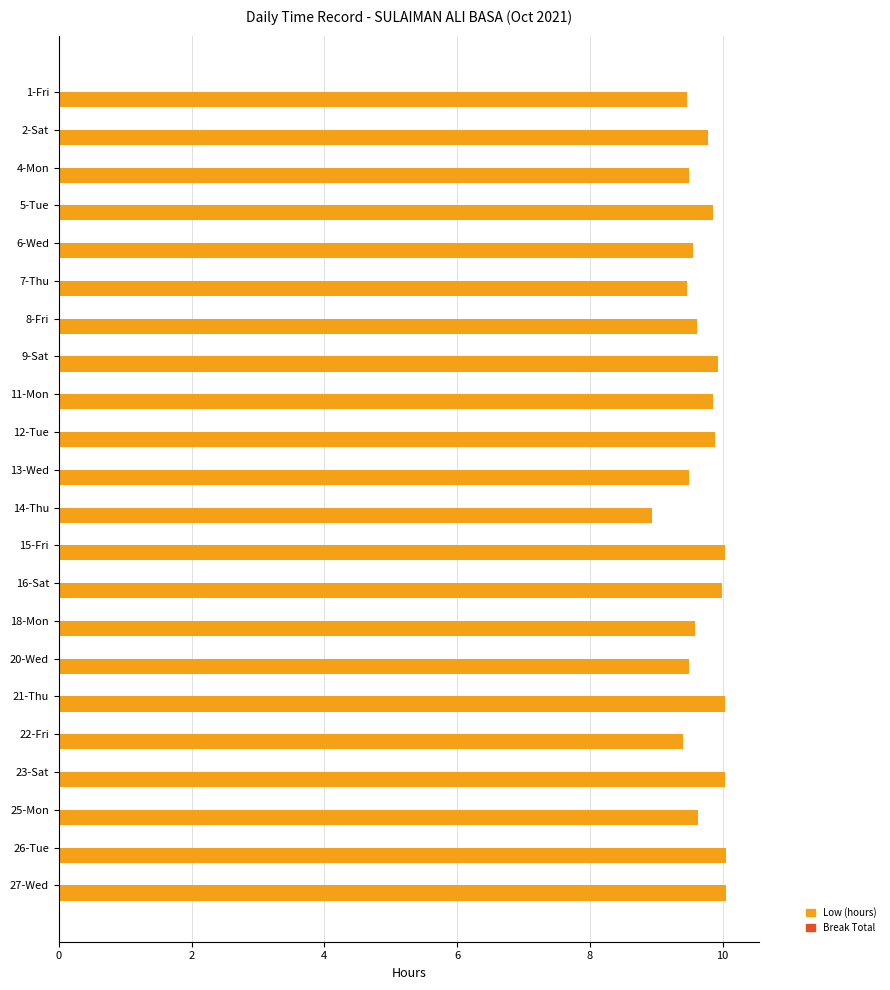

Approximately how many times larger is the value at 16-Sat compared to 20-Wed?

1.1